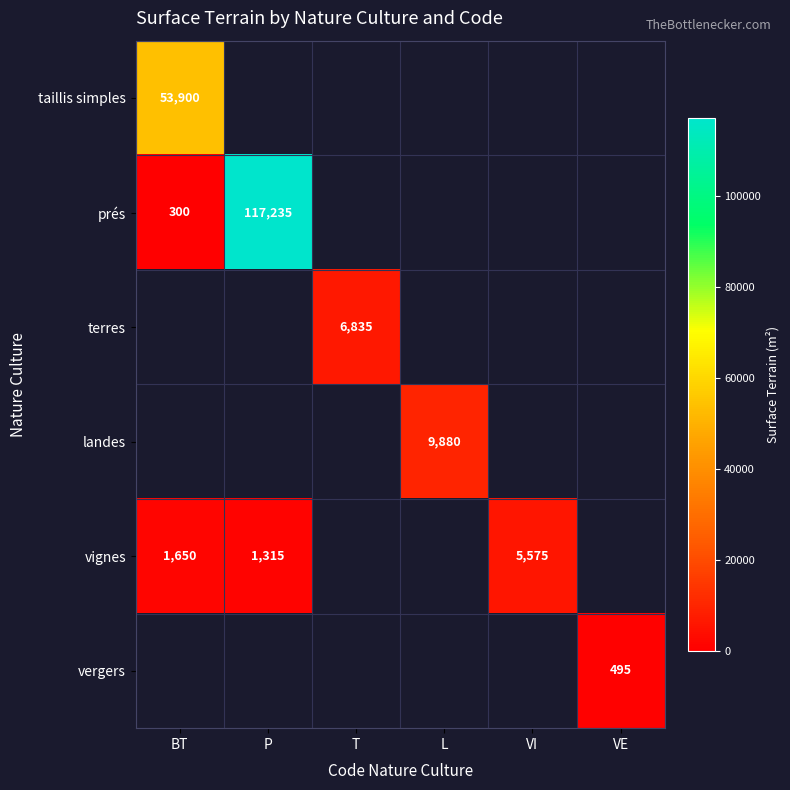

Is it true that vergers equals 495 at VE?

True